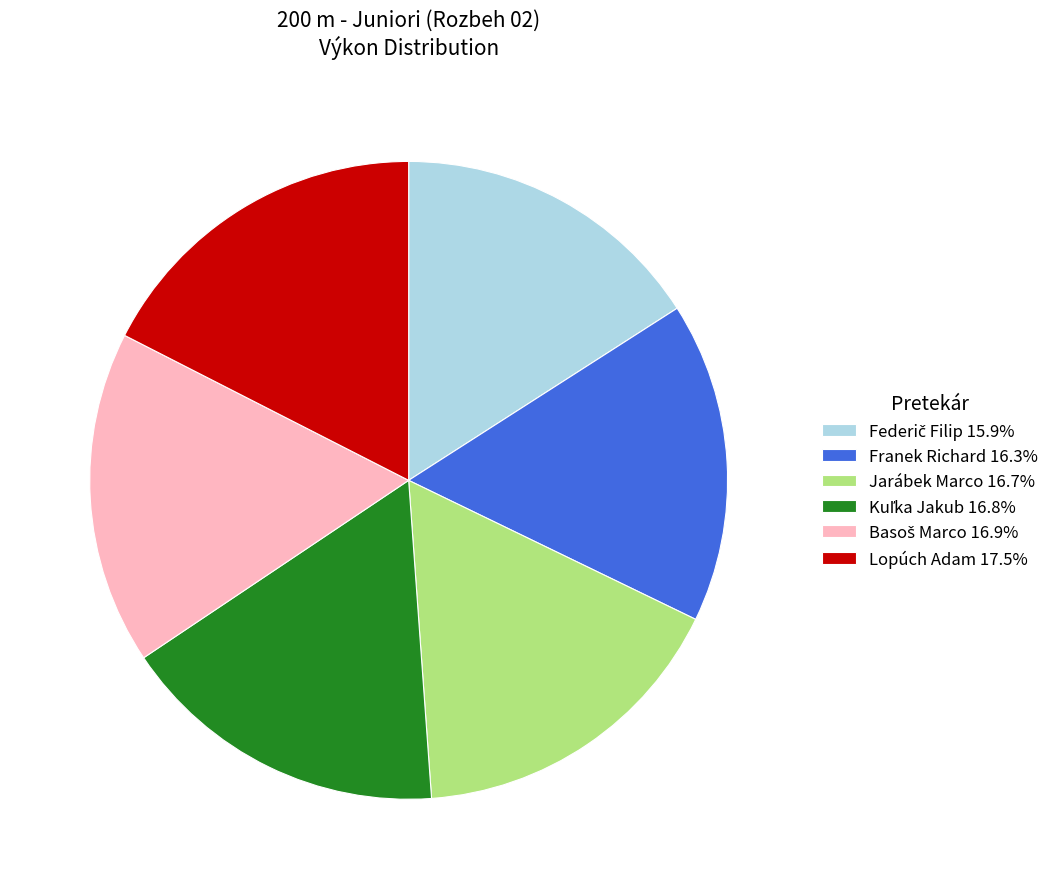

Is there a majority slice in this chart?

No